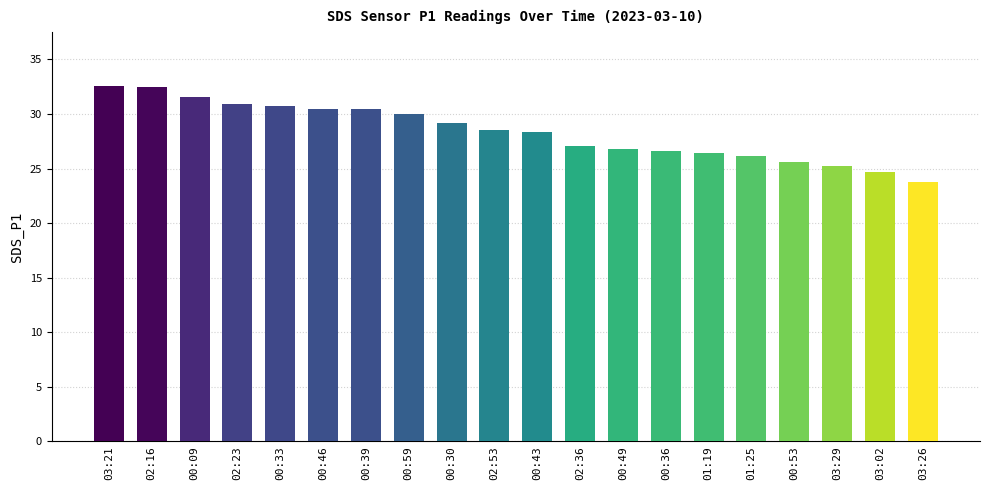

What is the difference between the maximum and minimum values?

8.8